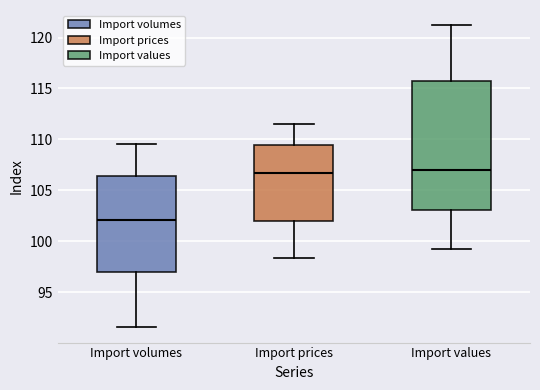

Reading left to right, read every box against the y-axis: the position of its median line, the range the box covers, and the ends of its whiskers. The values are not printed on the chart, so give them approximately, as read against the axis.

Import volumes: median 102.0, box 97.0 to 106.5, whiskers 91.5 to 109.5
Import prices: median 106.5, box 102.0 to 109.5, whiskers 98.5 to 111.5
Import values: median 107.0, box 103.0 to 115.5, whiskers 99.5 to 121.0